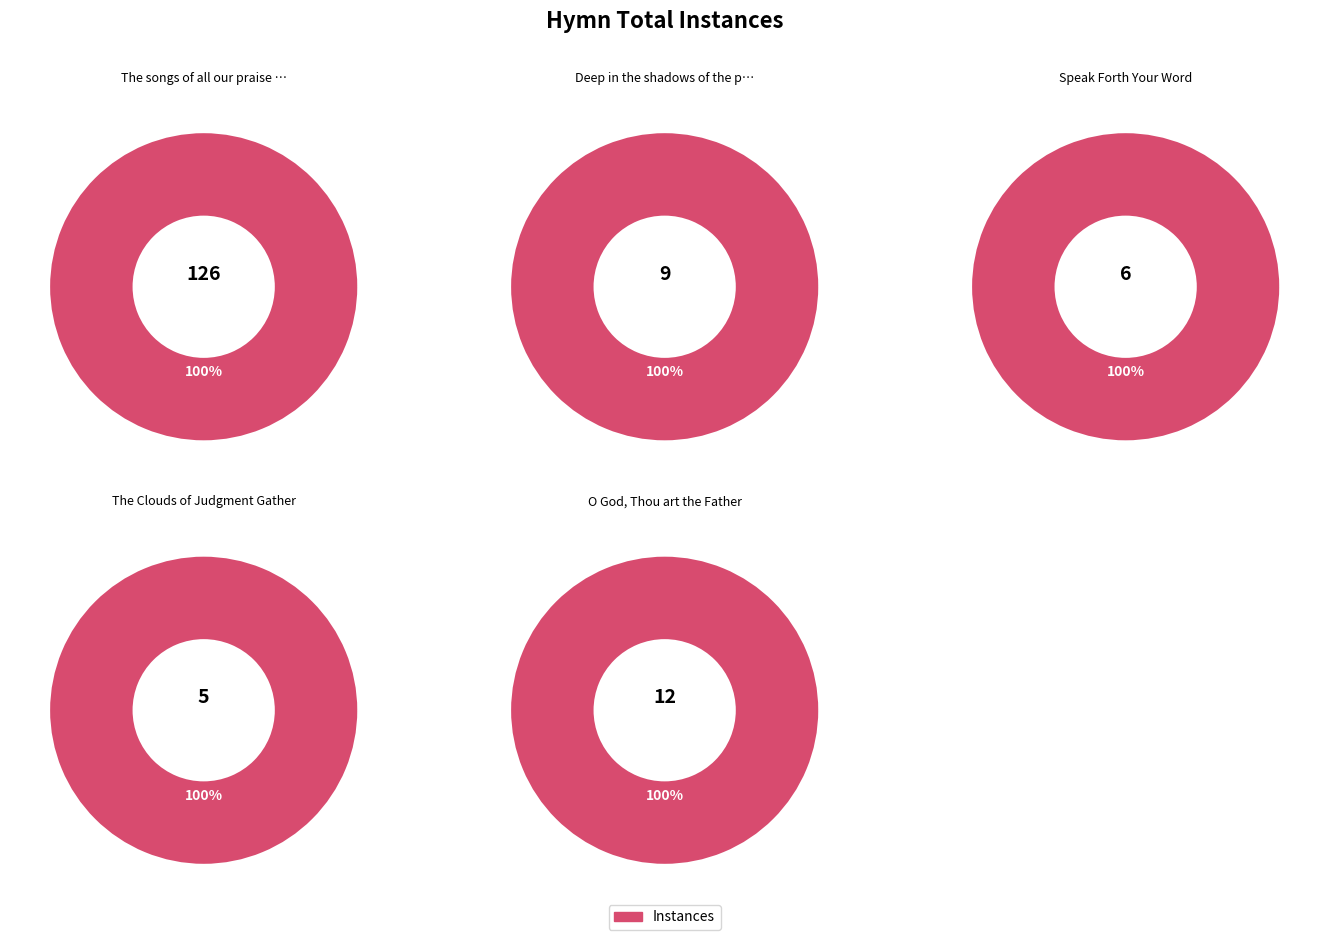

Is there any slice that represents more than half of the pie?

Yes